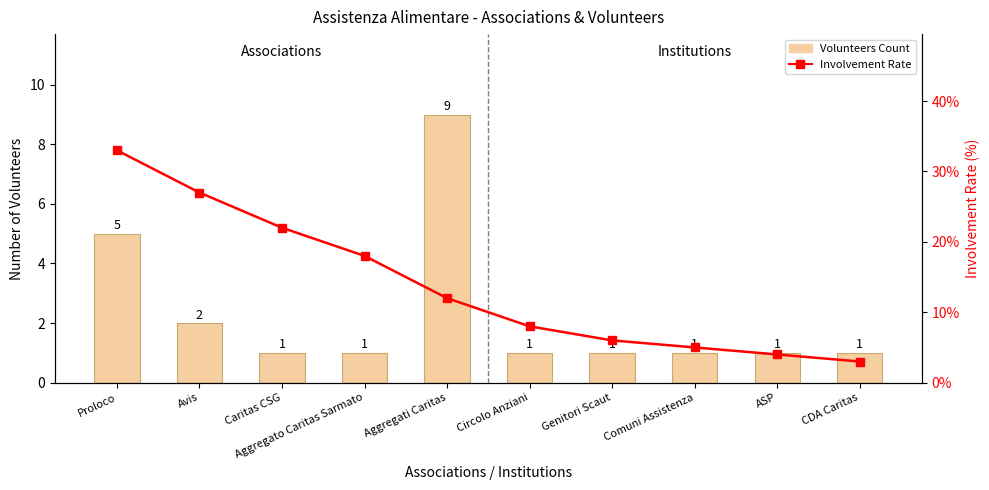

What is the label of the 1st bar from the left?

Proloco